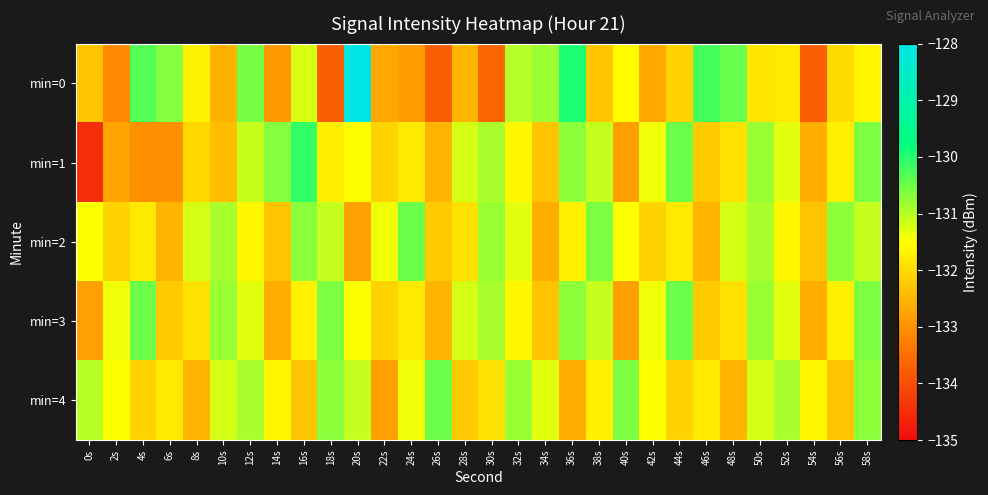

Rank the series at 4s from highest to lowest value.

min=0, min=3, min=2, min=4, min=1